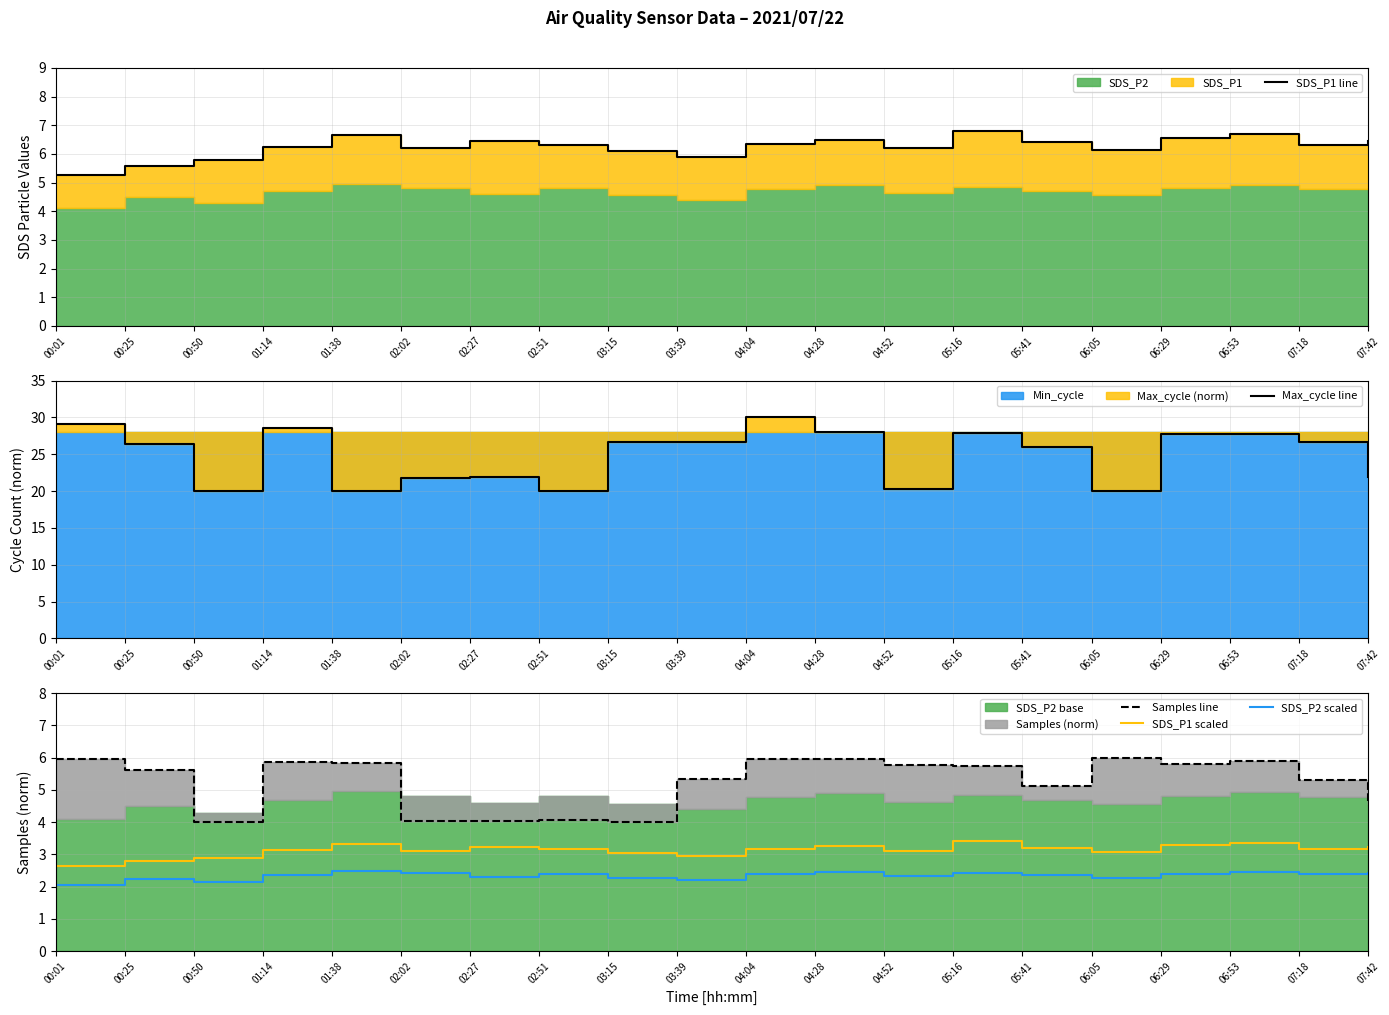

Is it true that SDS_P1 scaled equals 3.6 at 00:25?

False